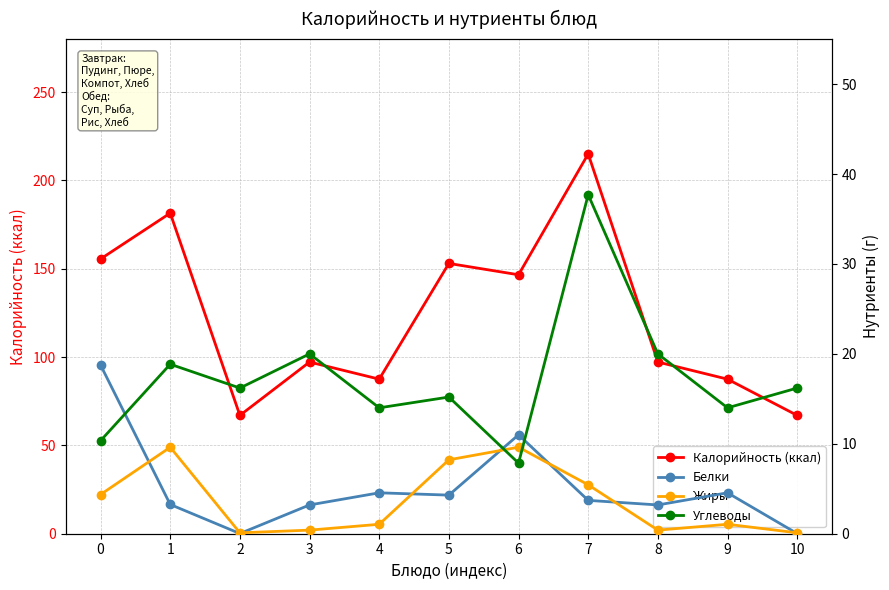

What is the difference between the Белки values at 4 and 0?

14.2